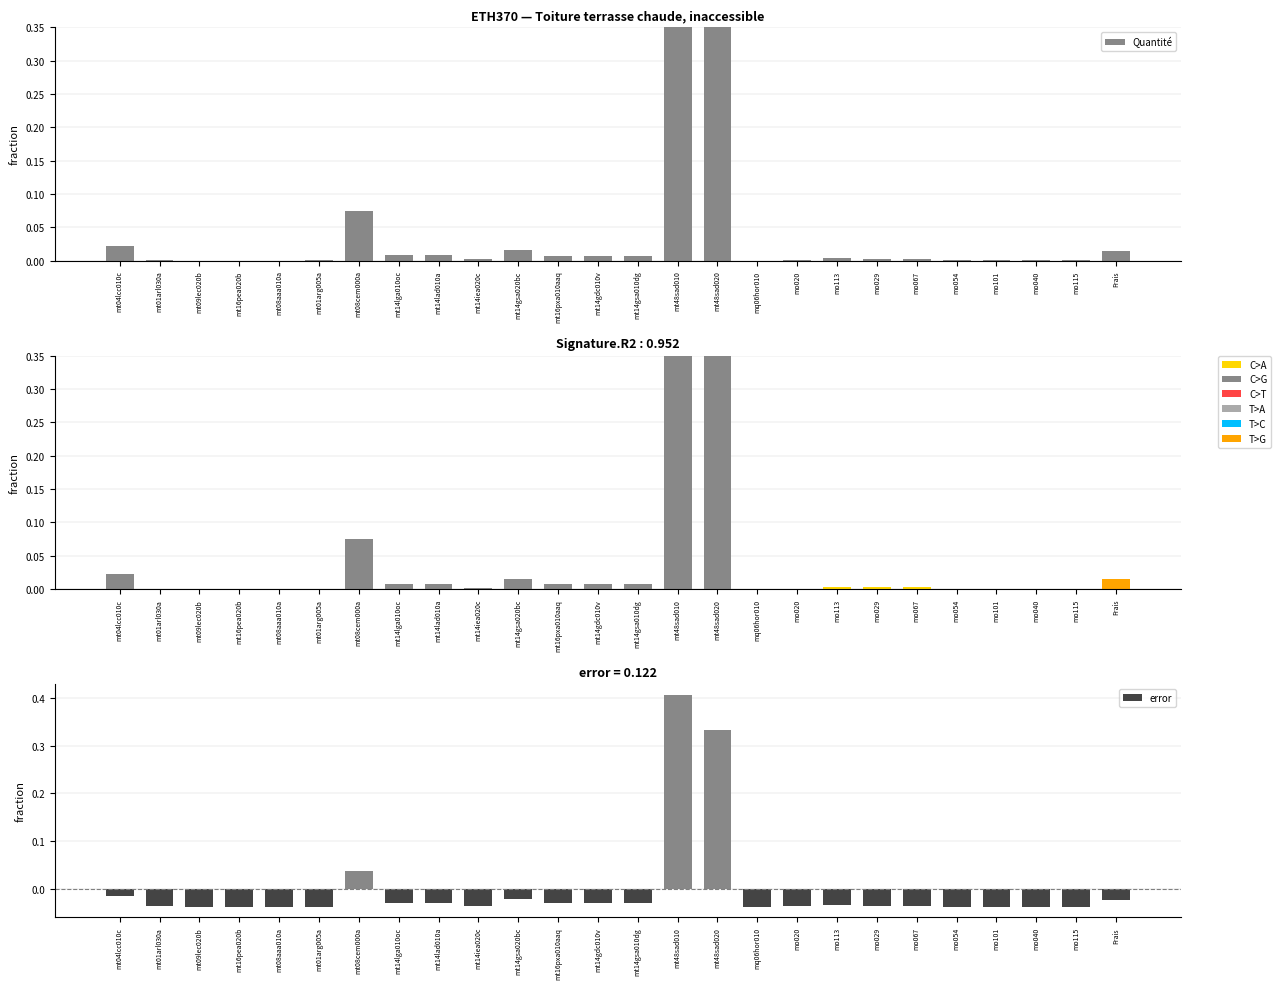

What position from the right is mt14gsa020bc?

16